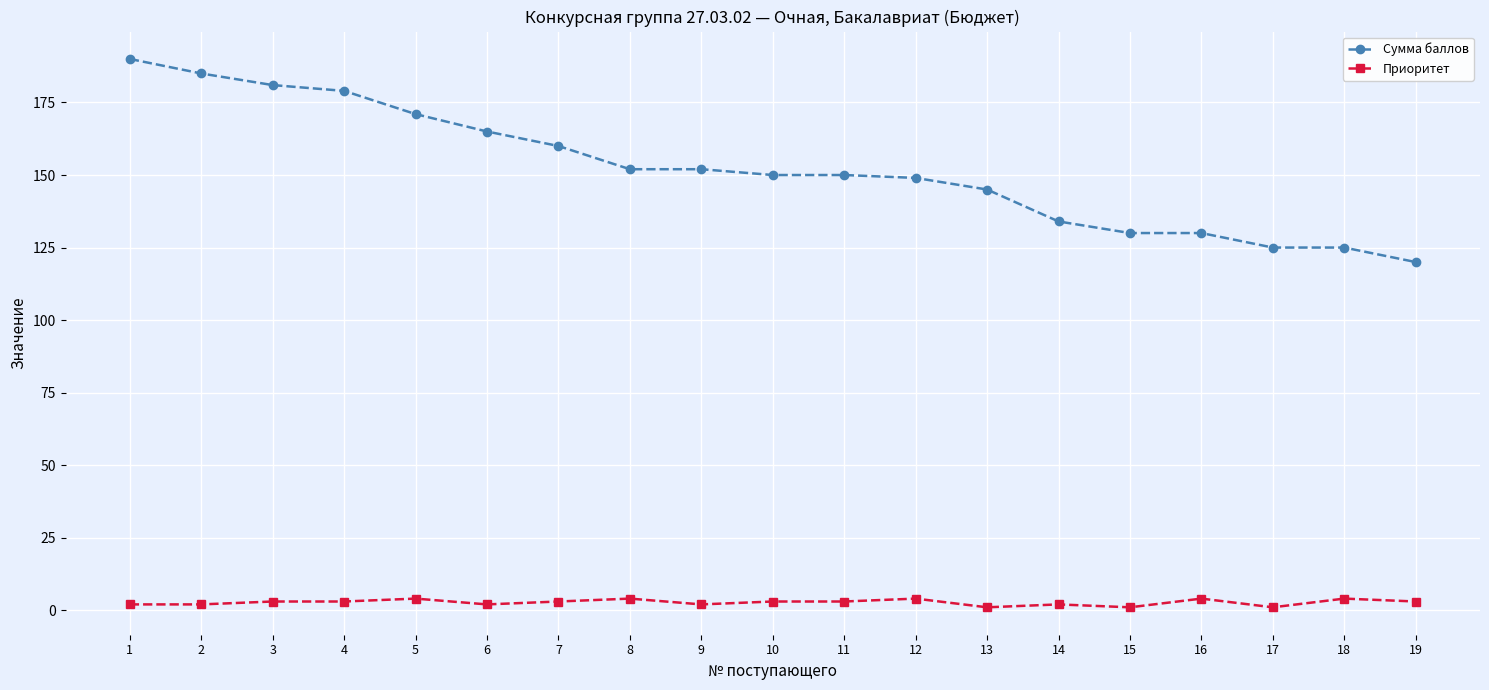

The Сумма баллов series shows 201 at 9. True or false?

False